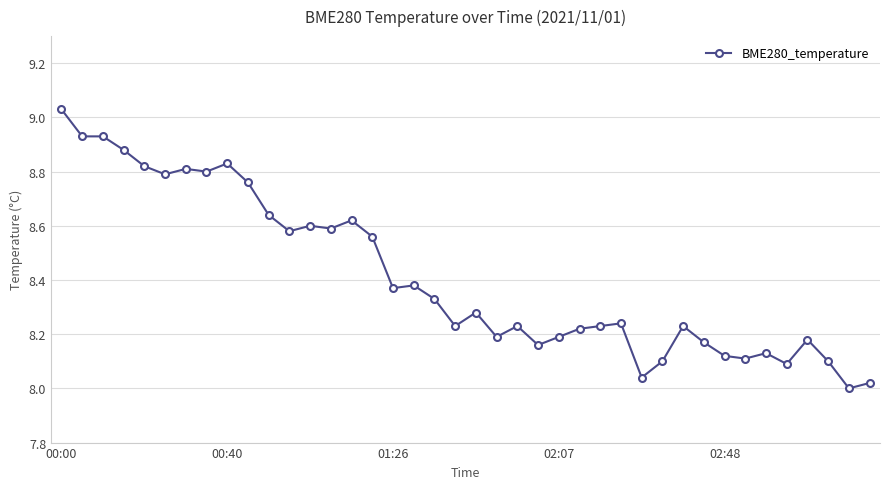

True or false: the data has more than 2 interior local peaks.

True